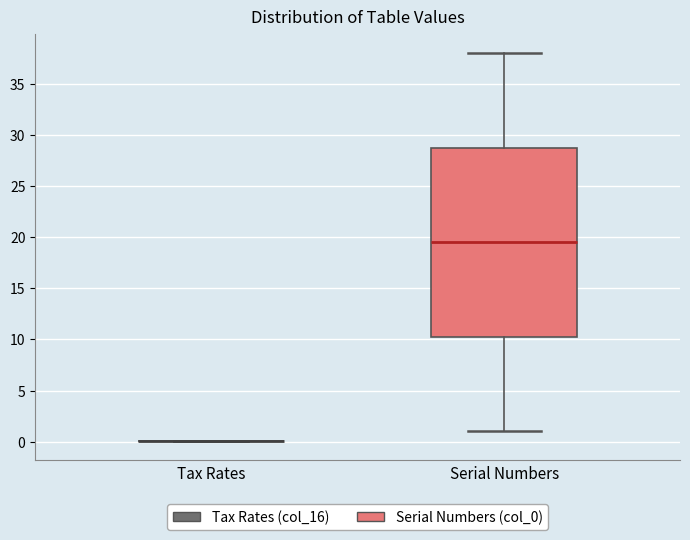

Reading left to right, read every box against the y-axis: the position of its median line, the range the box covers, and the ends of its whiskers. The values are not printed on the chart, so give them approximately, as read against the axis.

Tax Rates: box collapsed to a line at 0.0, whiskers 0.0 to 0.0
Serial Numbers: median 19.5, box 10.5 to 29.0, whiskers 1.0 to 38.0